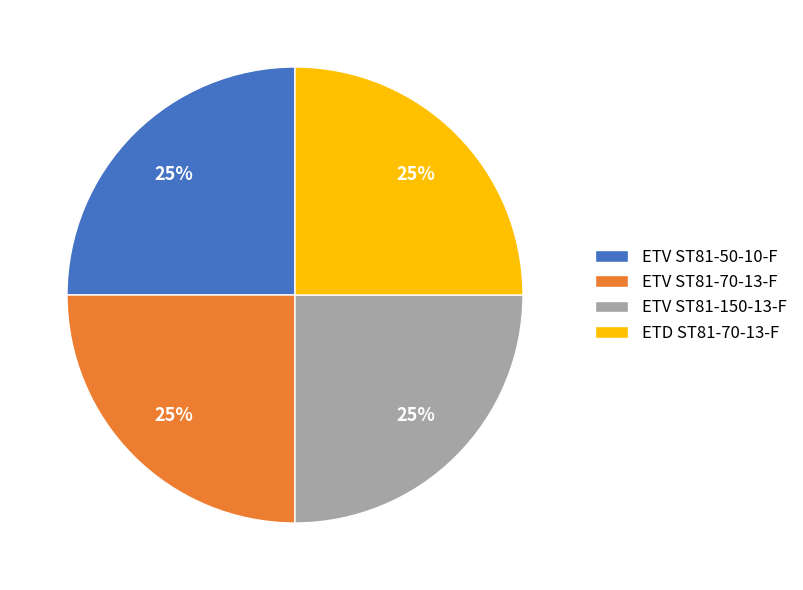

How many segments does this pie chart have?

4